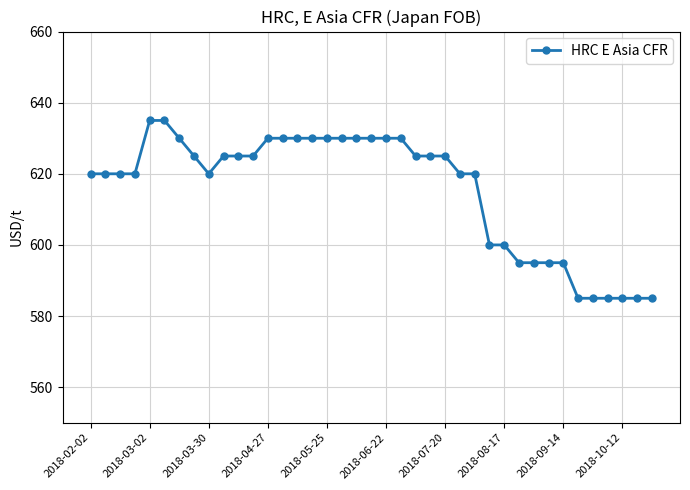

What is the maximum value shown in the chart?

635